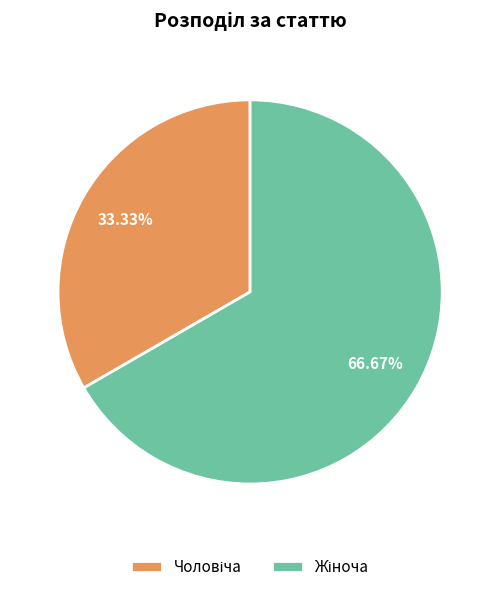

Does any single category account for the majority?

Yes